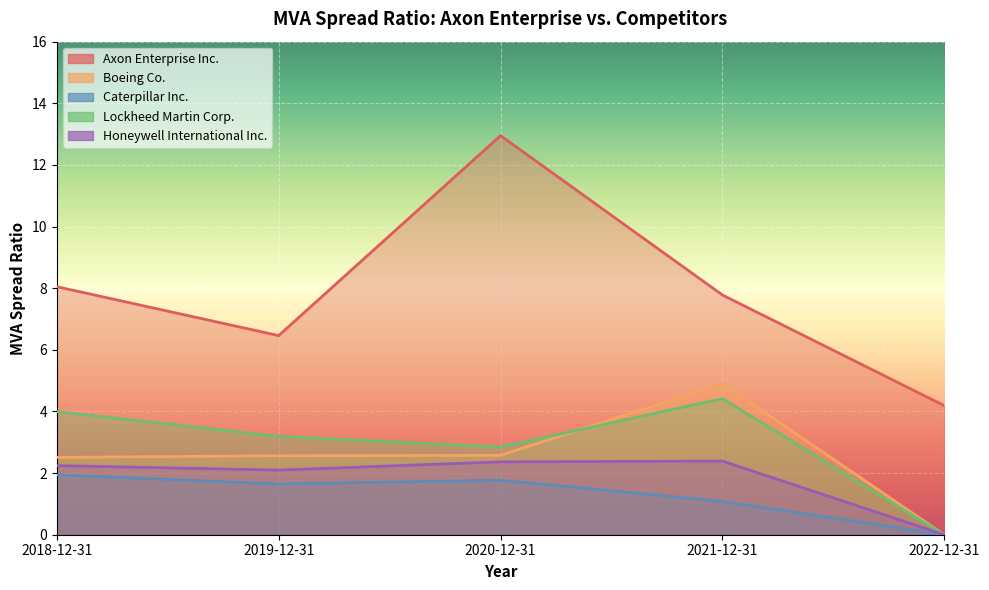

What is the spread (max minus min) of values at 2021-12-31?

6.7